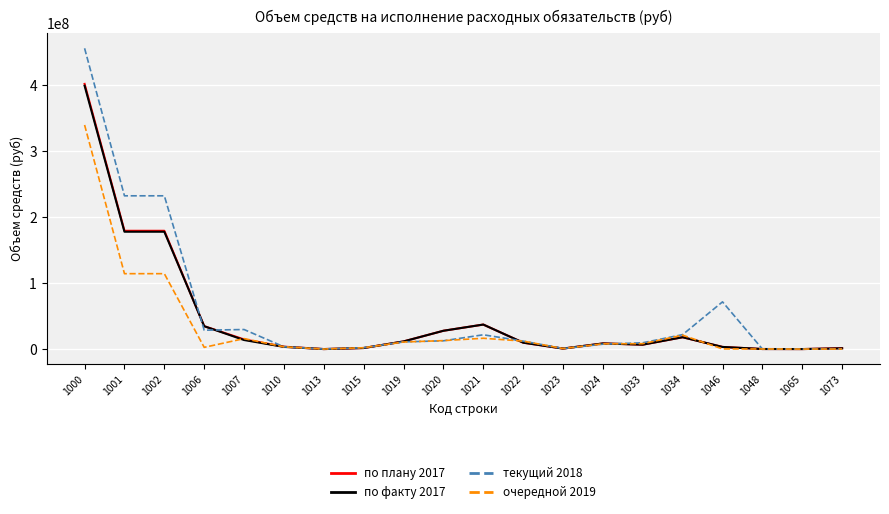

Which series has the largest range (max minus min)?

текущий 2018